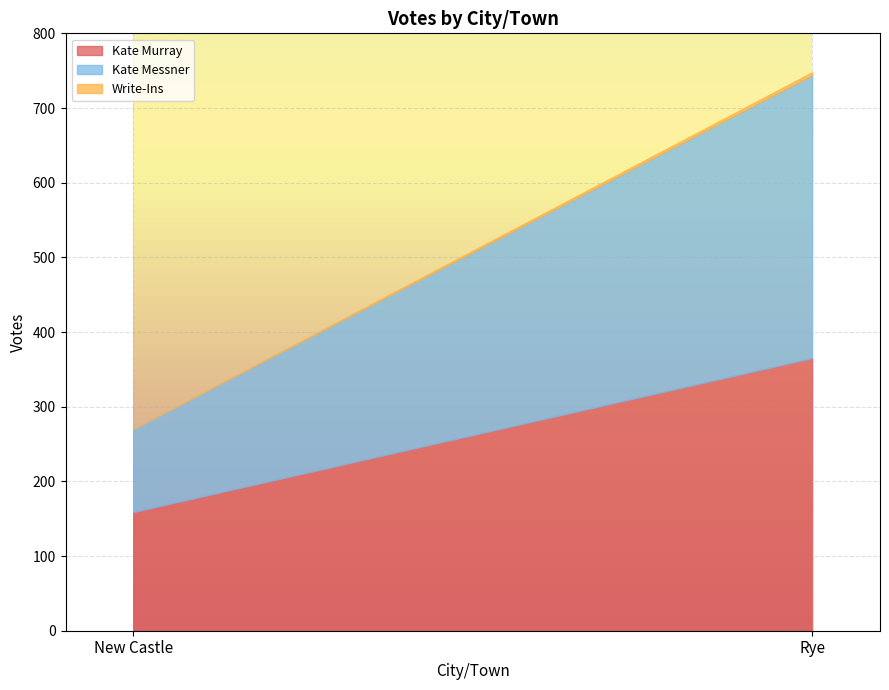

At which label is Kate Murray closest to 262?

New Castle